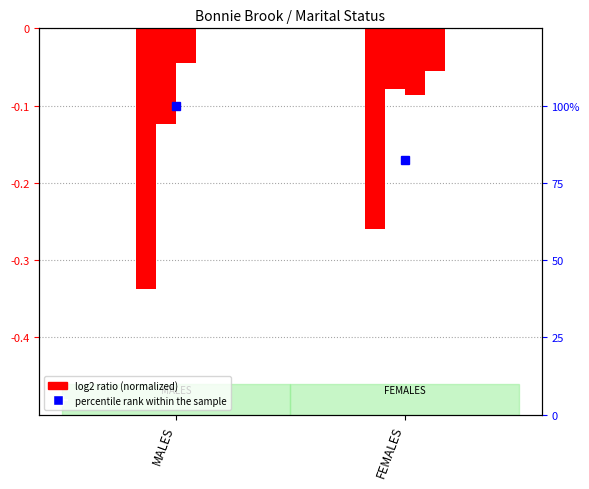

At how many categories does at least one series exceed 0?

2